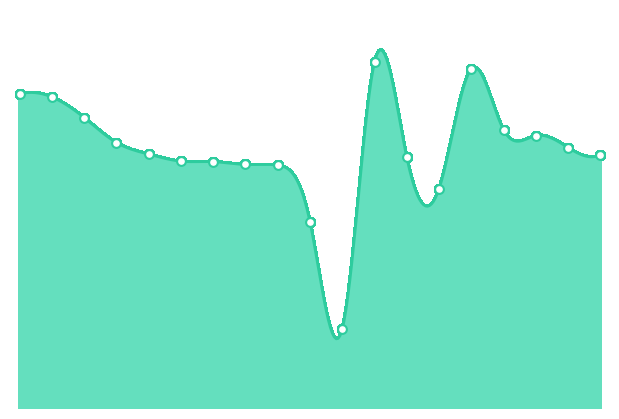

What is the change in value from 宋萍 to 李玉梅?

+4.0